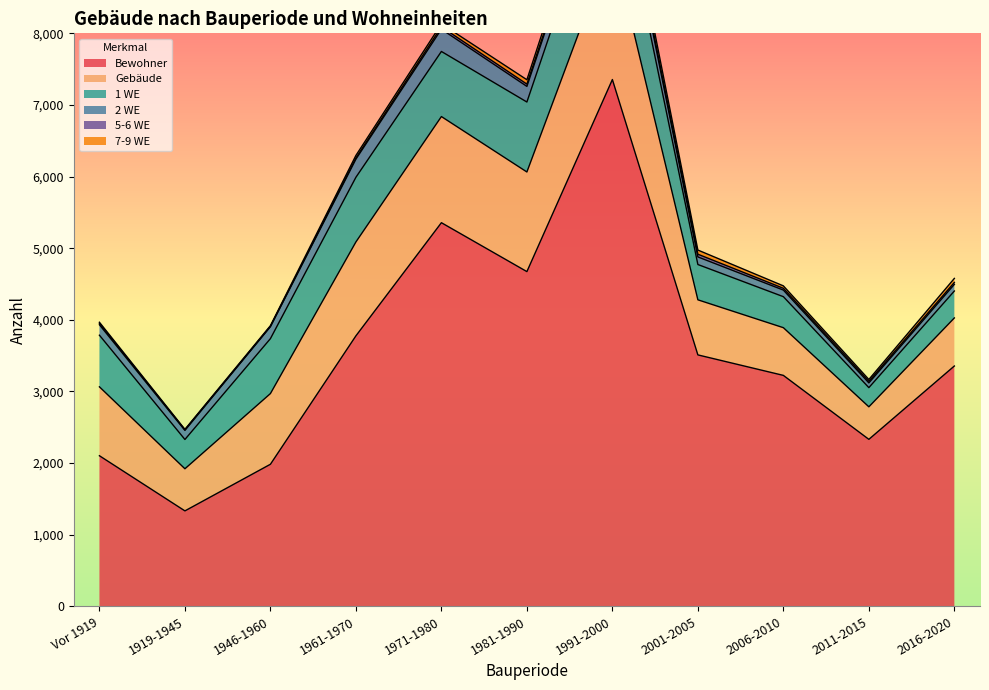

Which series changed the most between 1946-1960 and 1991-2000?

Bewohner